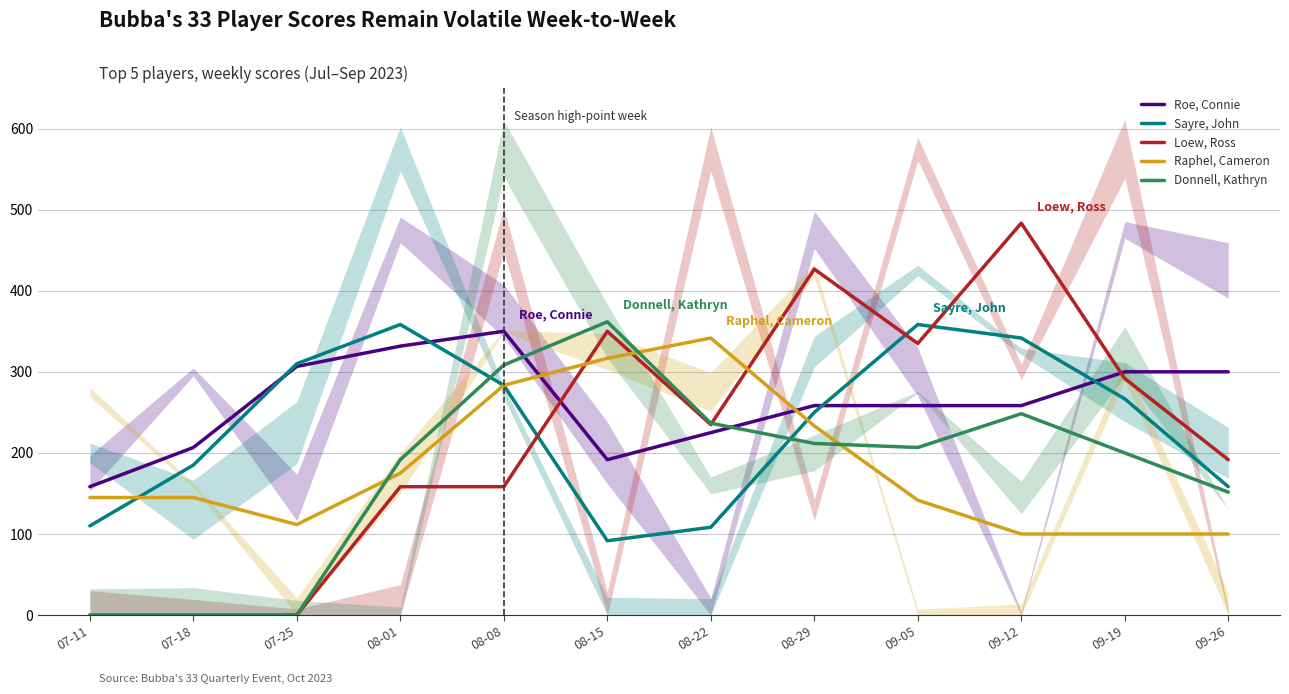

Rank the series by their maximum value, from highest to lowest.

Loew, Ross, Donnell, Kathryn, Sayre, John, Roe, Connie, Raphel, Cameron